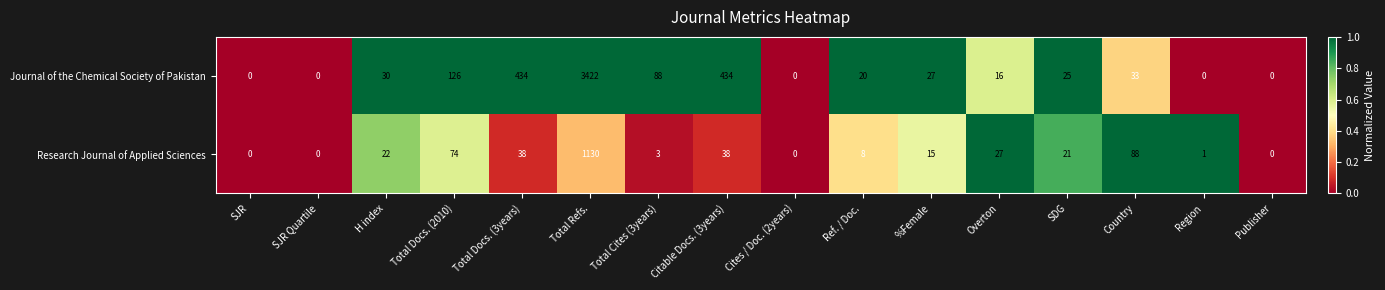

Rank the series by their average value, from highest to lowest.

Journal of the Chemical Society of Pakistan, Research Journal of Applied Sciences